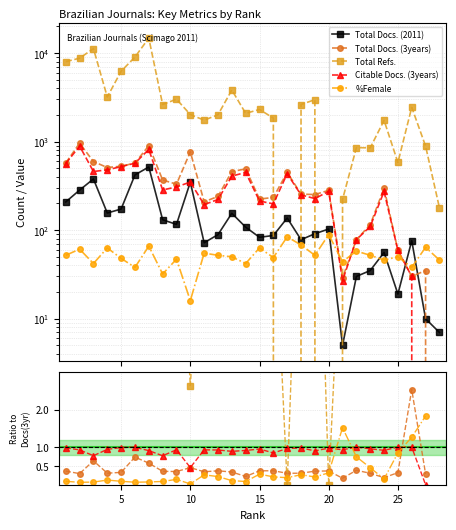

How many times do Total Refs. and Citable Docs. (3years) cross each other?

4